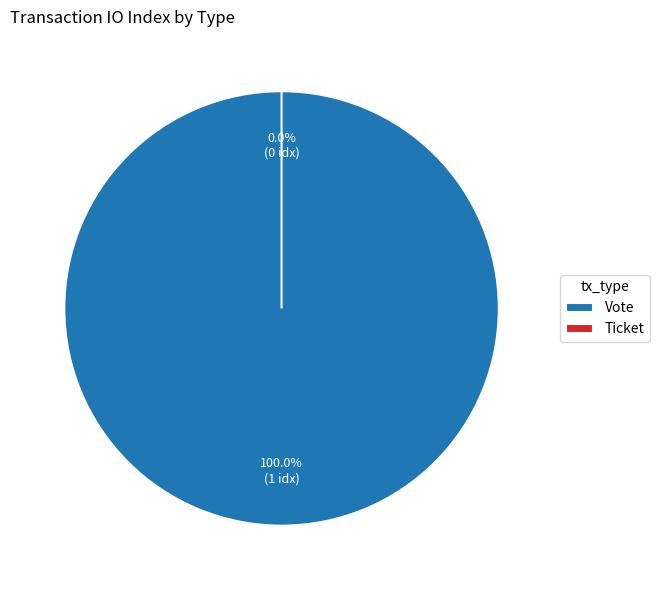

What is the change in value from Vote to Ticket?

-1